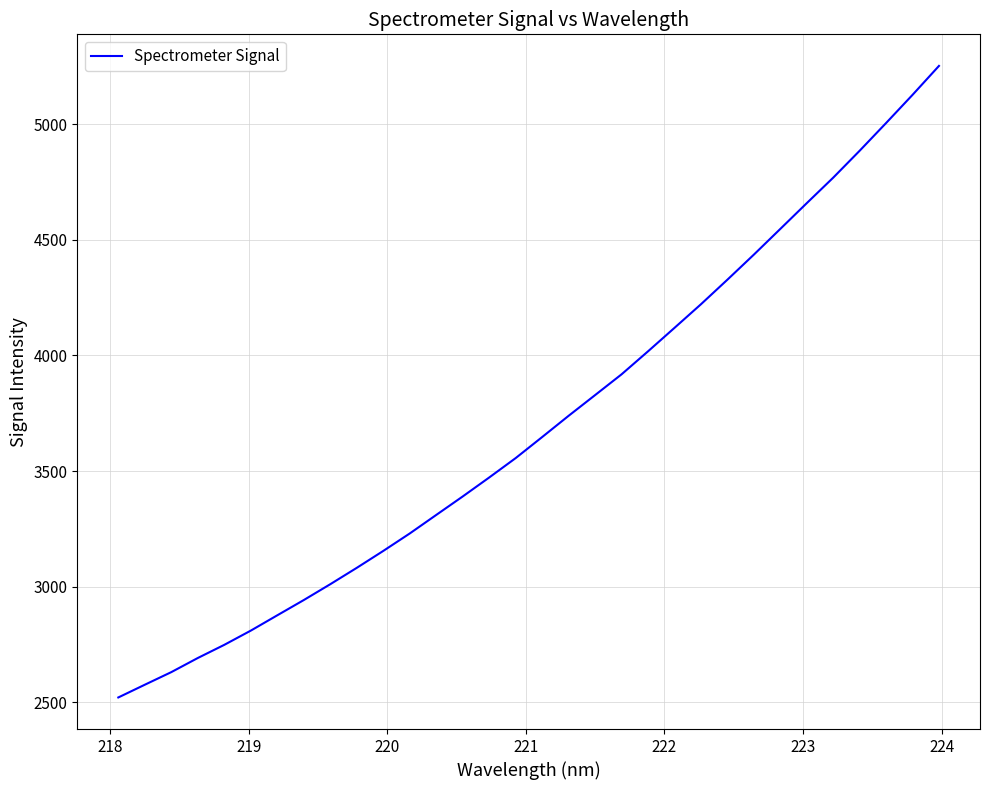

What is the maximum value shown in the chart?

5251.4